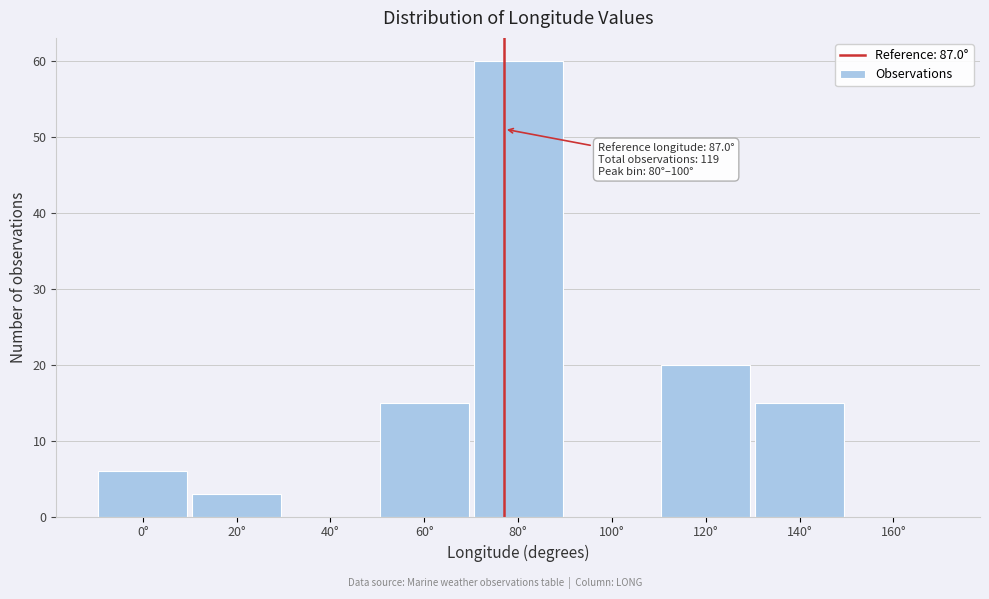

Reading right to left, transcribe all the data shown in this chart.

160°=0	140°=15	120°=20	100°=0	80°=60	60°=15	40°=0	20°=3	0°=6